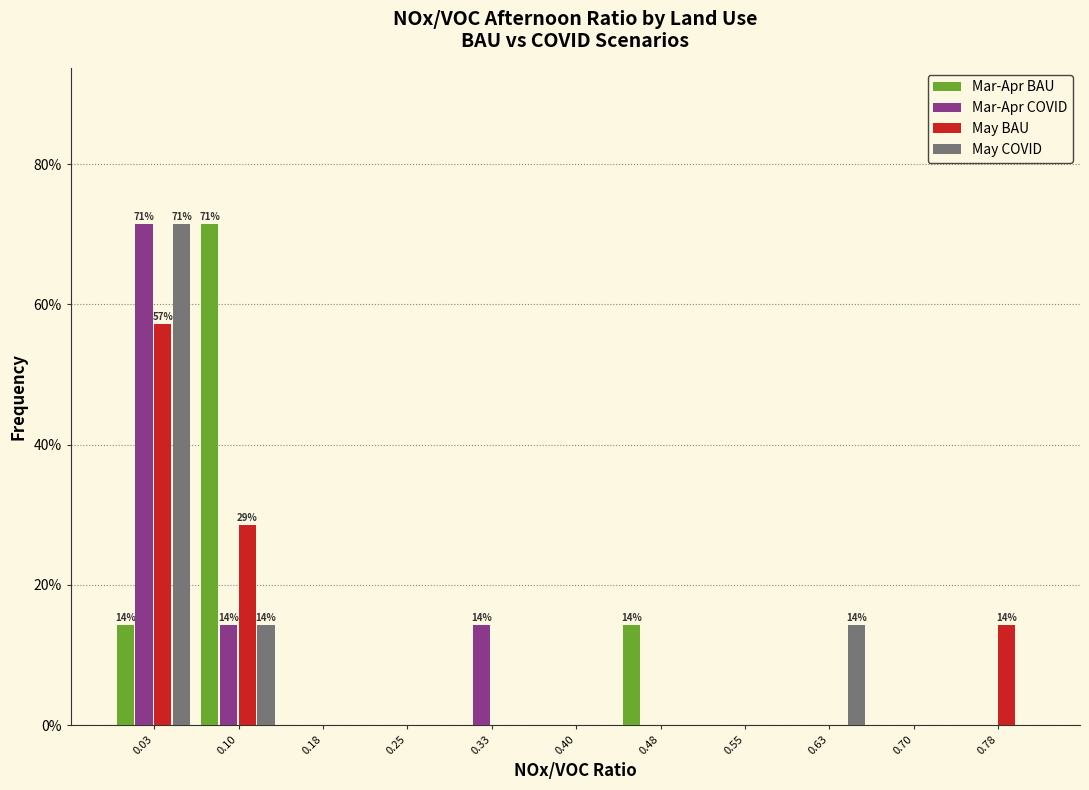

What is the sum of the Mar-Apr BAU values at 0.03 and 0.70?

14.3